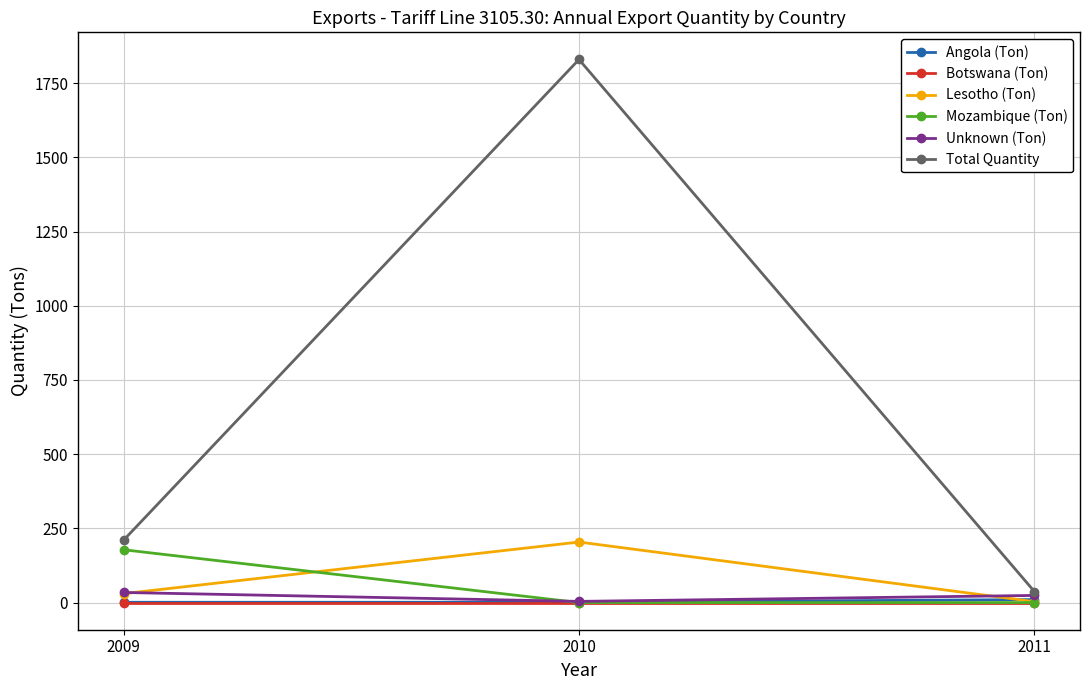

Which series has the largest total across all categories?

Total Quantity